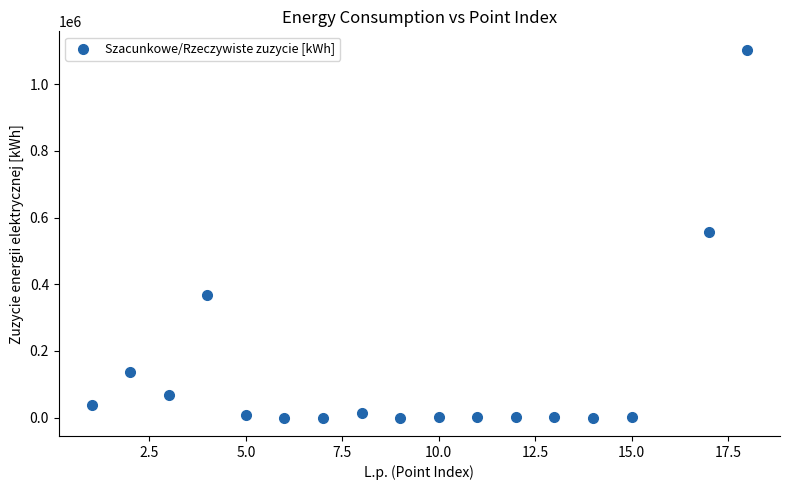

What is the range of Y values (max minus min)?

1103718